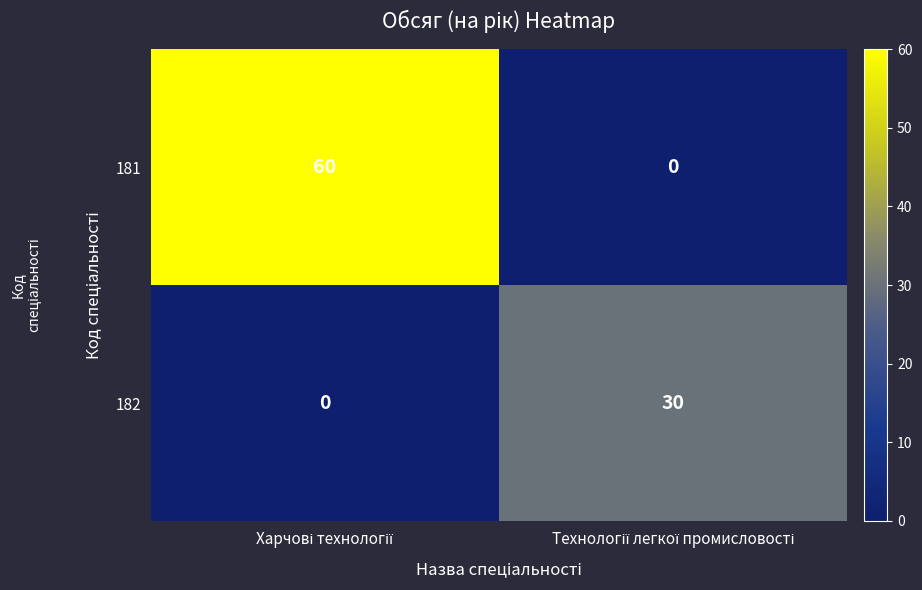

What is the highest value of the 182 series?

30